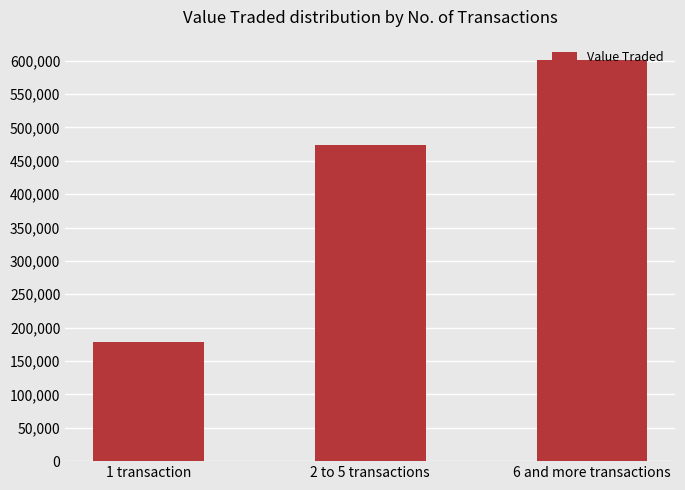

What is the value of the 2nd bar from the left?

473917